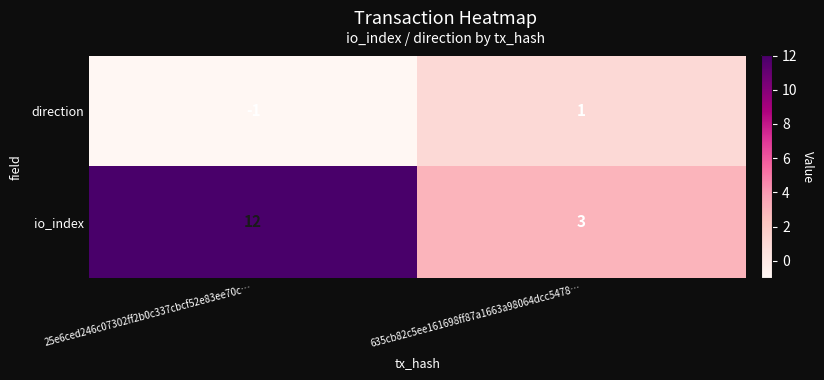

How many values in direction are below zero?

1